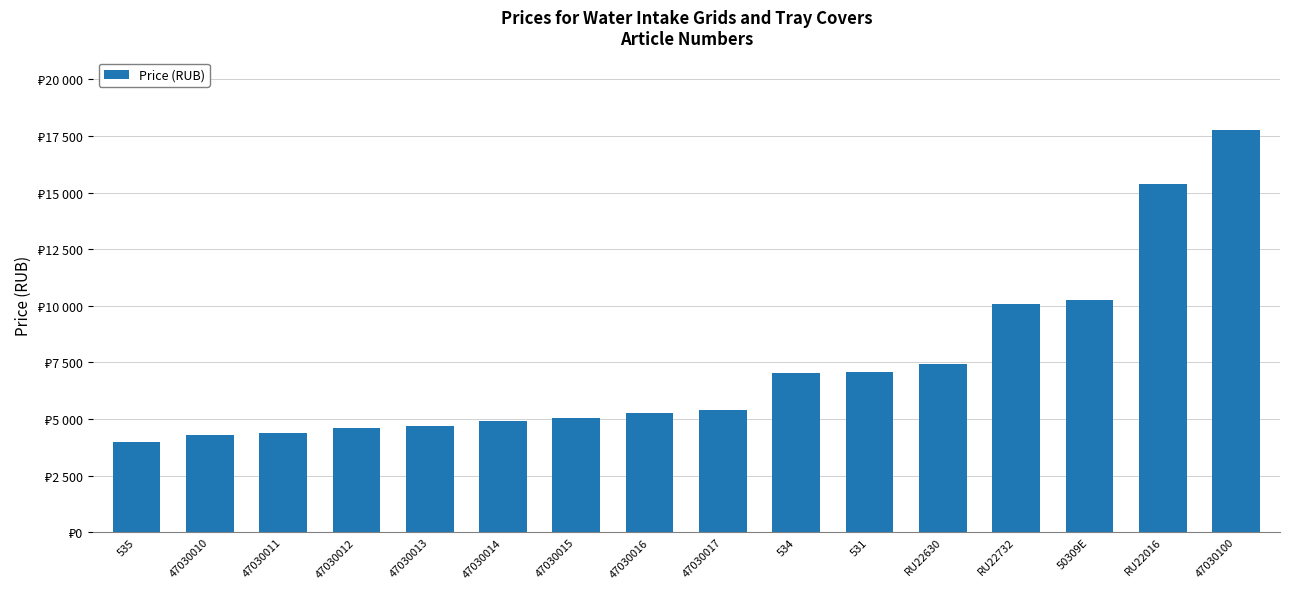

Does the chart contain any negative values?

No